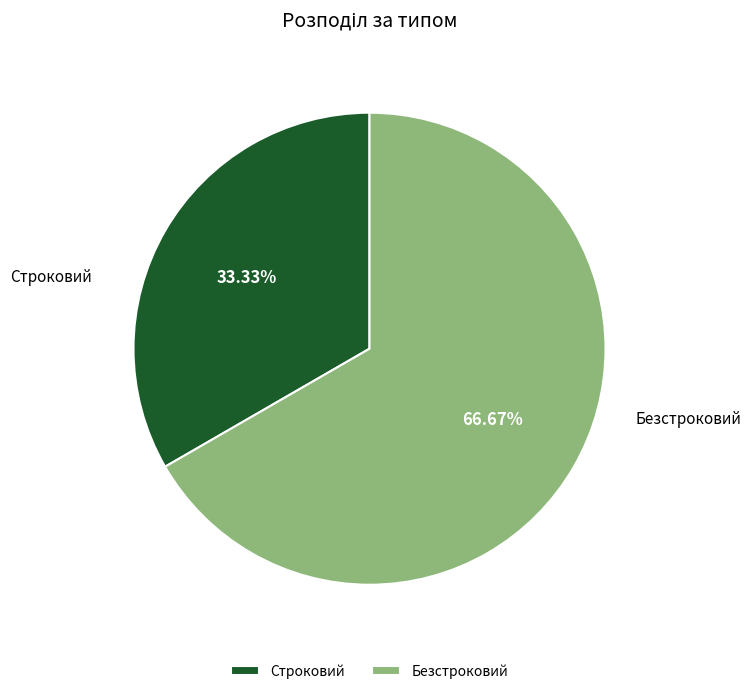

What is the majority slice?

Безстроковий